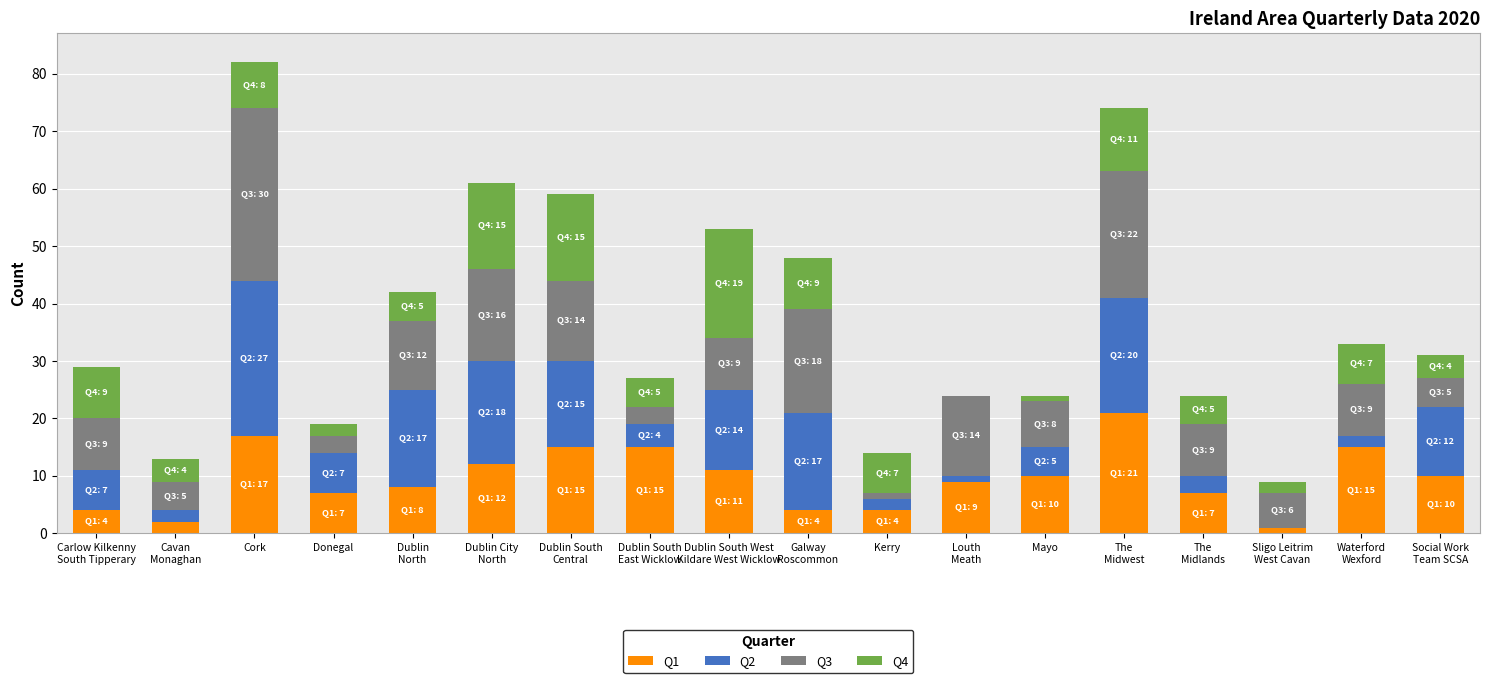

Are the bars horizontal?

No